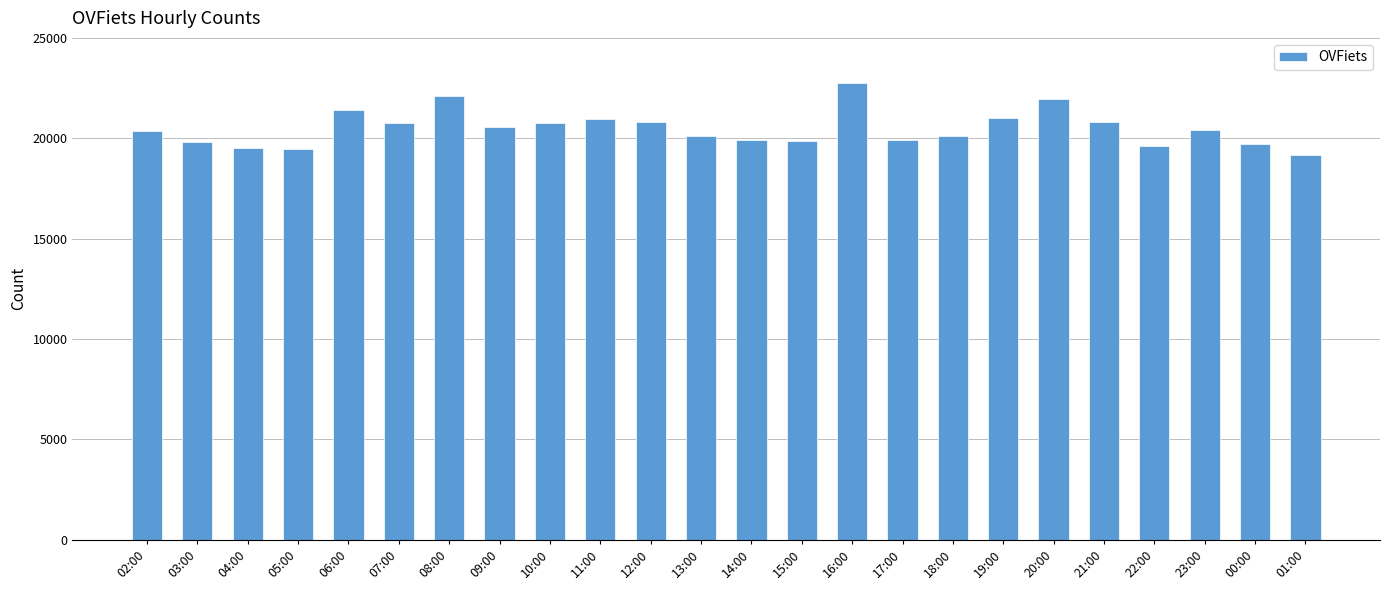

Read the value at 09:00.

20554